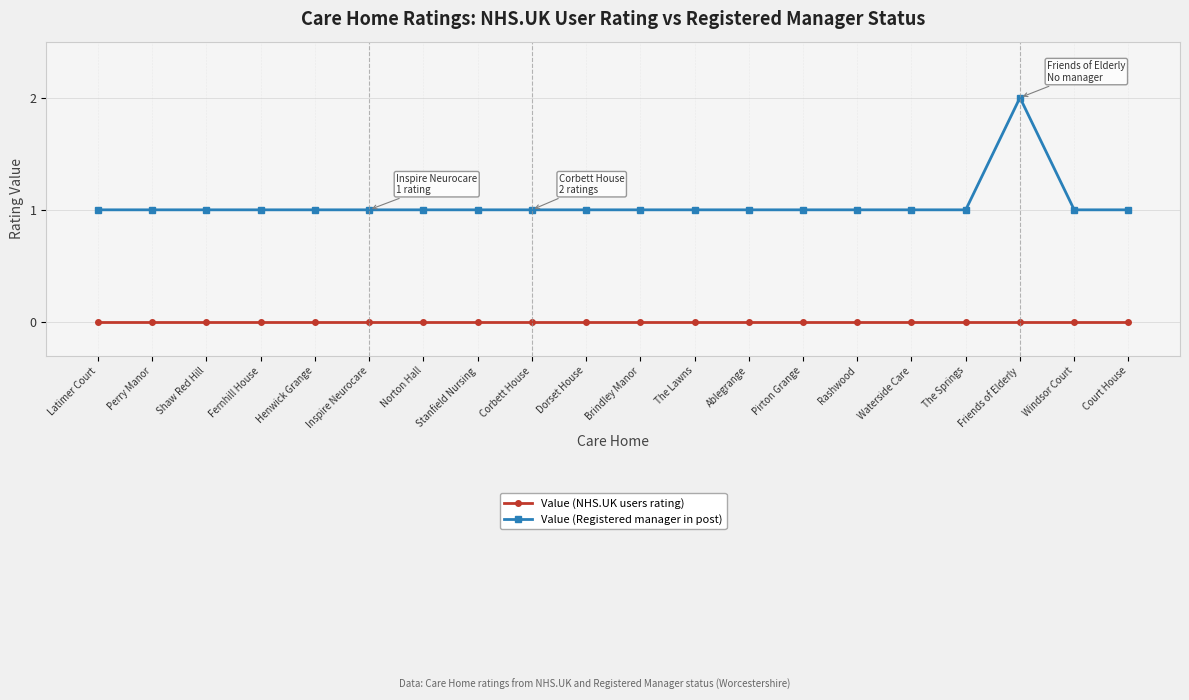

List the series in order of their peak value, lowest first.

Value (NHS.UK users rating), Value (Registered manager in post)